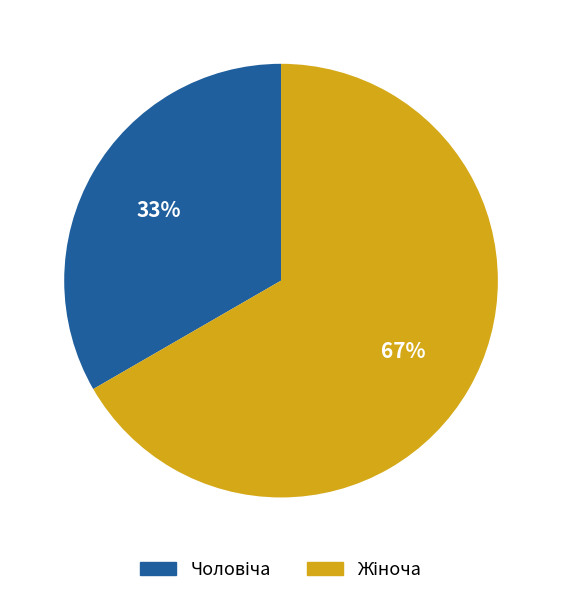

Is there any slice that represents more than half of the pie?

Yes